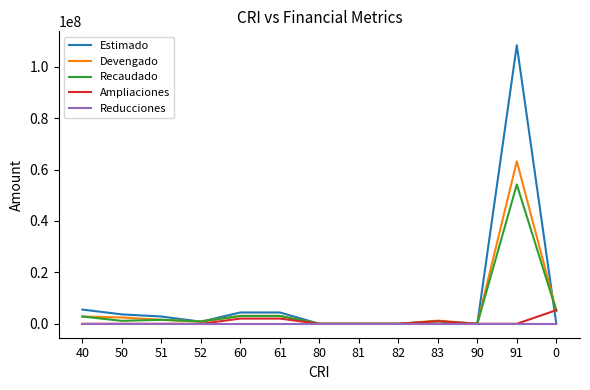

The Recaudado series shows 5111648.4 at 0. True or false?

True